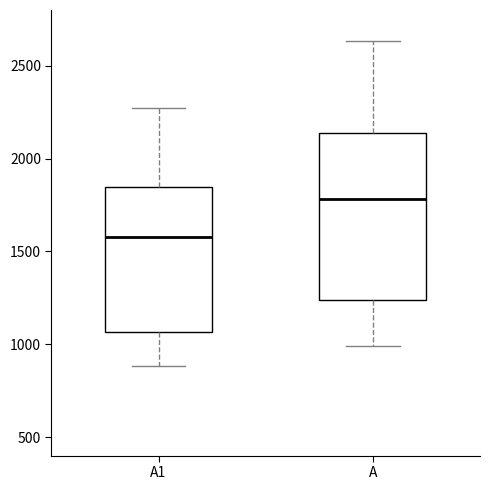

Where is the upper edge of the box for A on the y-axis? The values are not printed on the chart, so give them approximately, as read against the axis.

2150